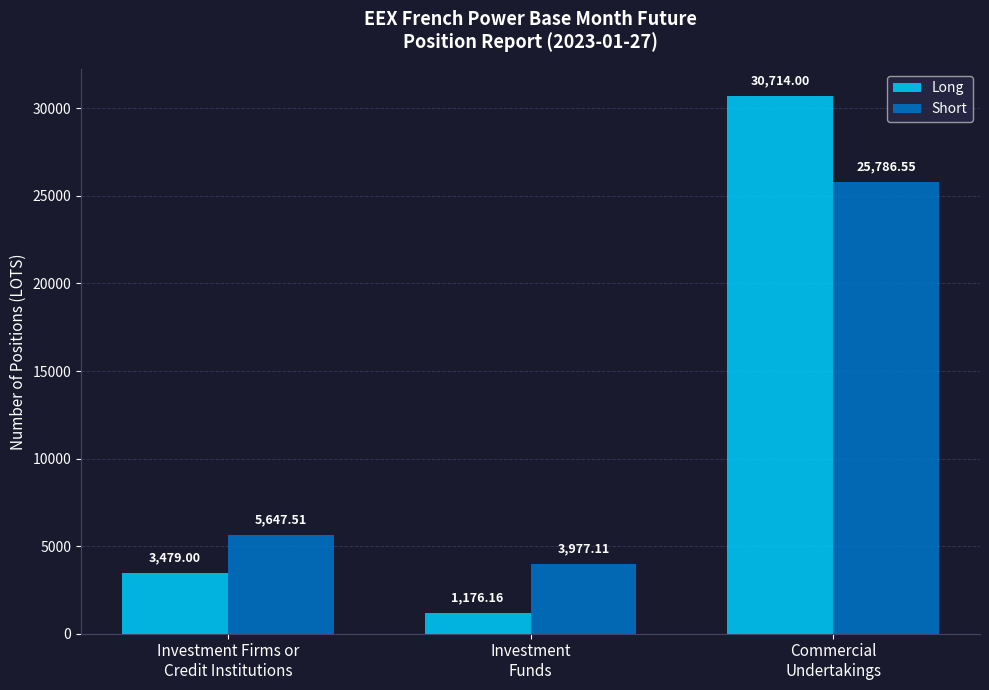

What is the sum of all Long values?

35369.2